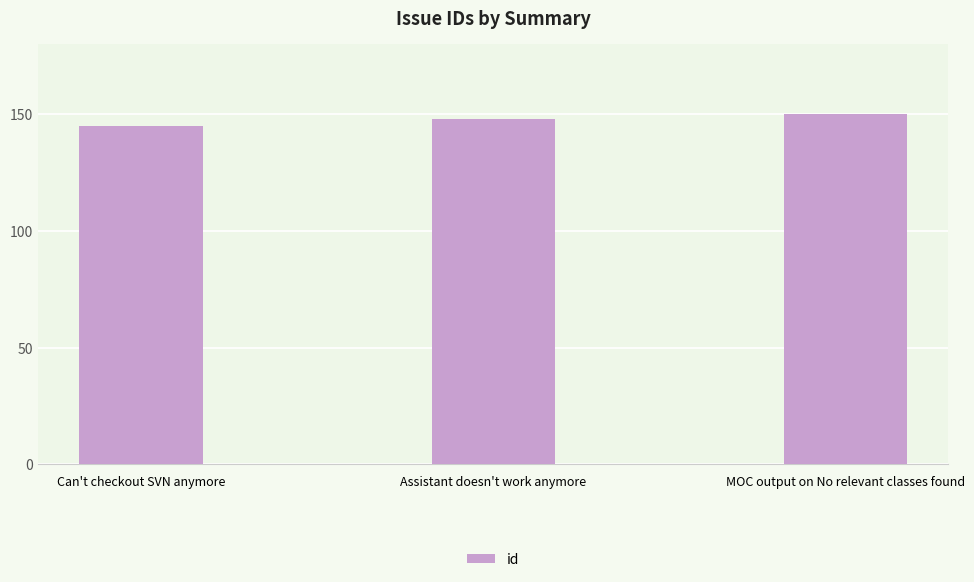

Reading left to right, extract all data points from this chart.

145	148	150